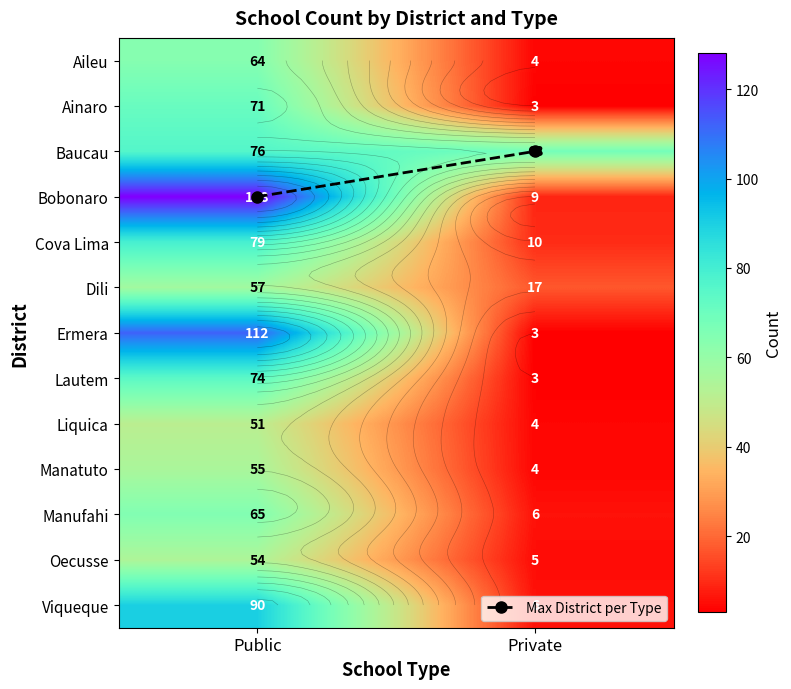

Rank the categories by Dili value from highest to lowest.

Public, Private